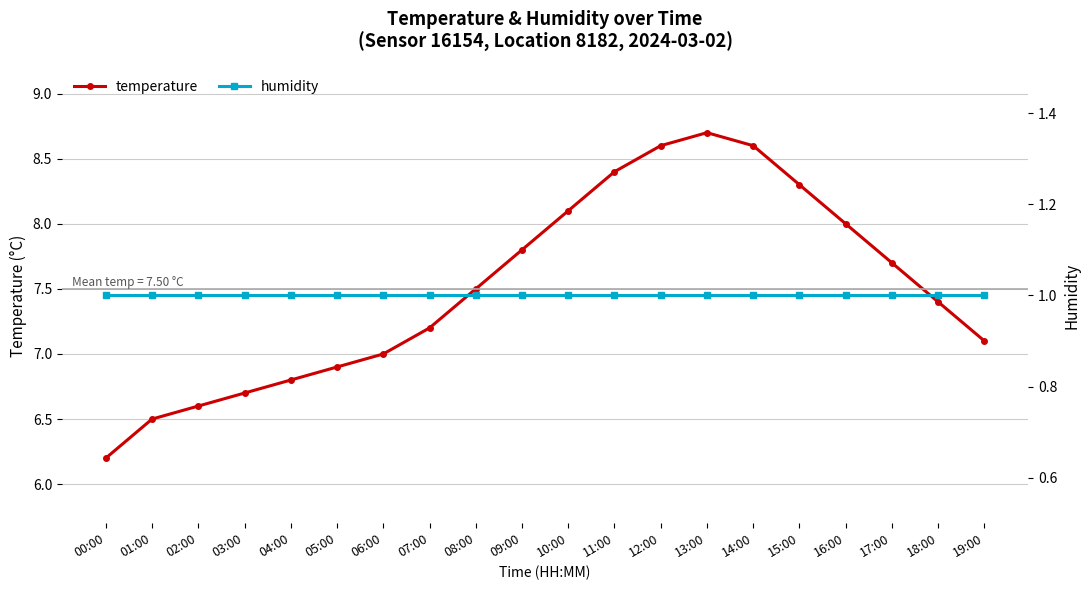

Is the value of humidity at 19:00 greater than the value of temperature at 06:00?

No